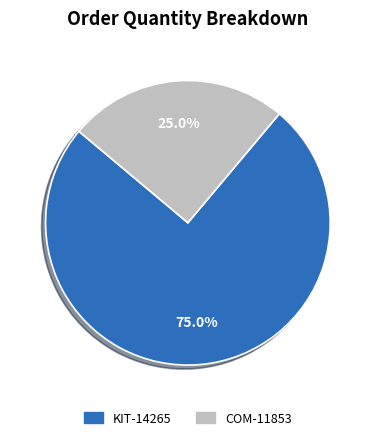

How many segments does this pie chart have?

2